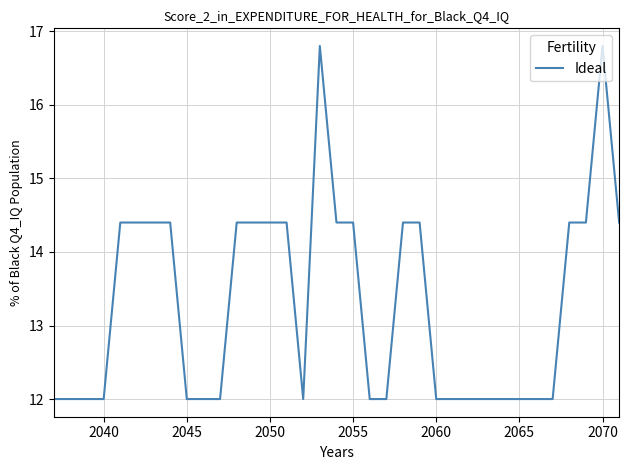

What is the greatest value displayed?

16.8